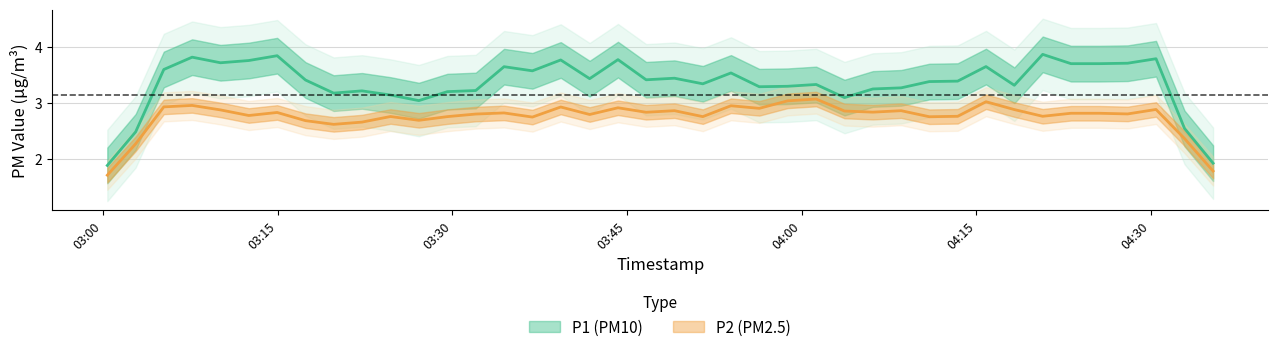

Which series has the largest range (max minus min)?

P1